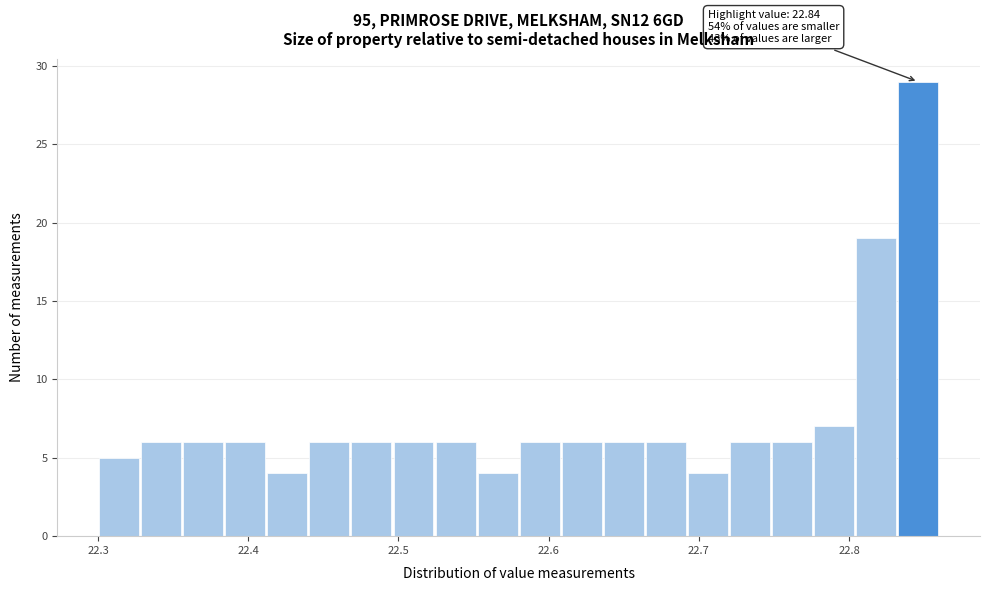

Read against the x-axis, roughly where is the centre of the tallest bar?

22.85